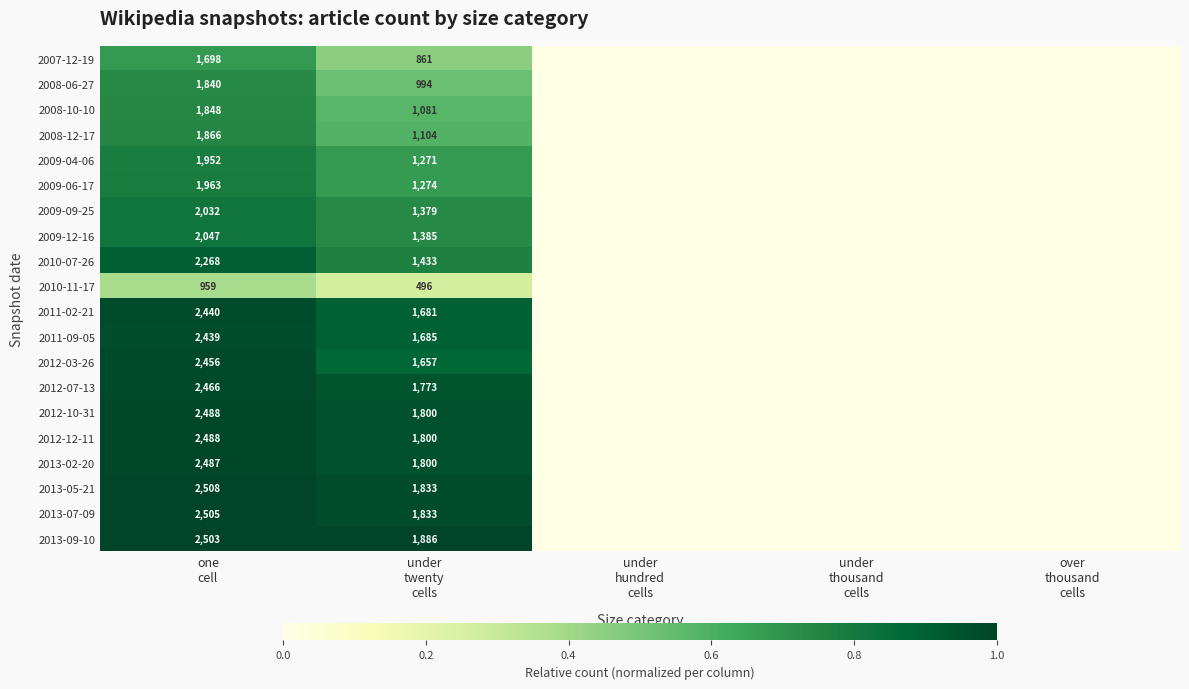

Is it true that 2009-06-17 equals 0.8 at one cell?

True